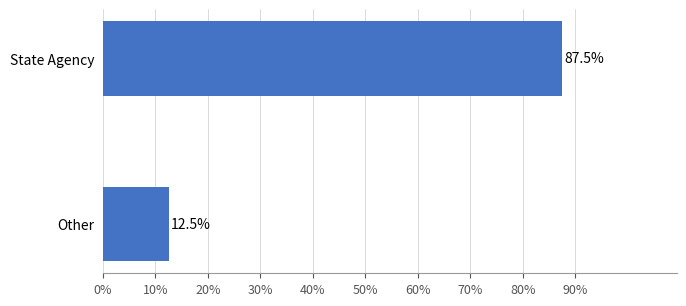

Between State Agency and Other, which is larger?

State Agency